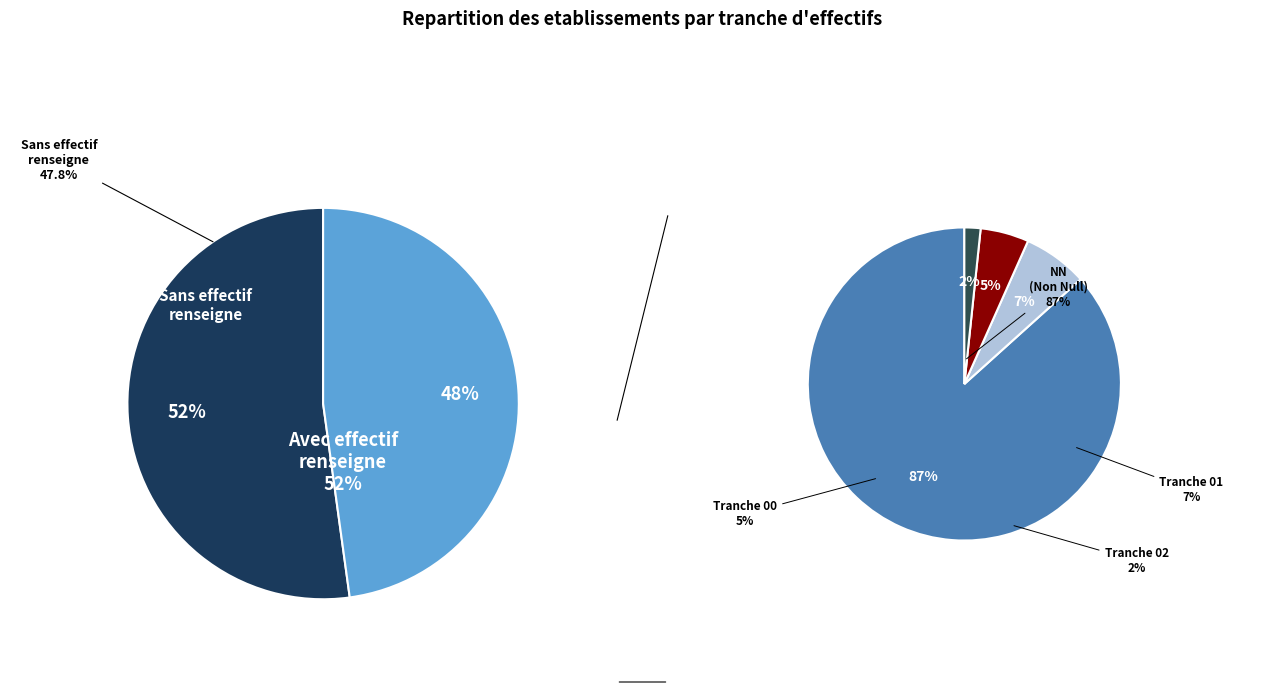

To the nearest percent, what portion does  represent?

48%